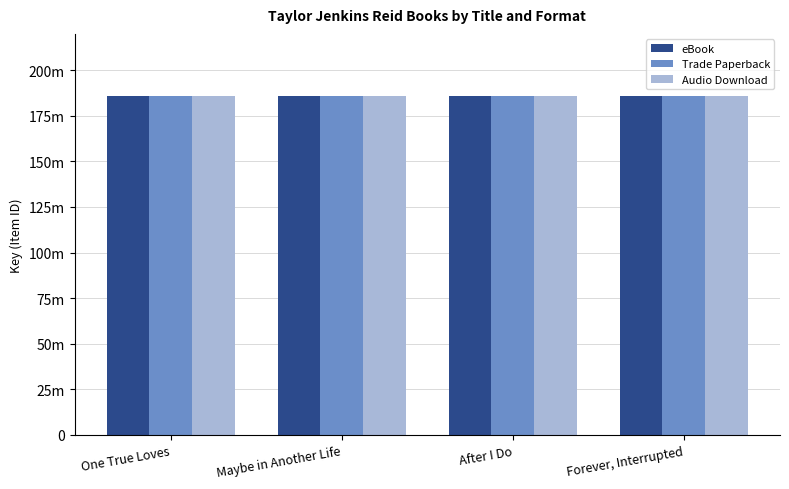

What are all the series names shown in the legend?

eBook, Trade Paperback, Audio Download